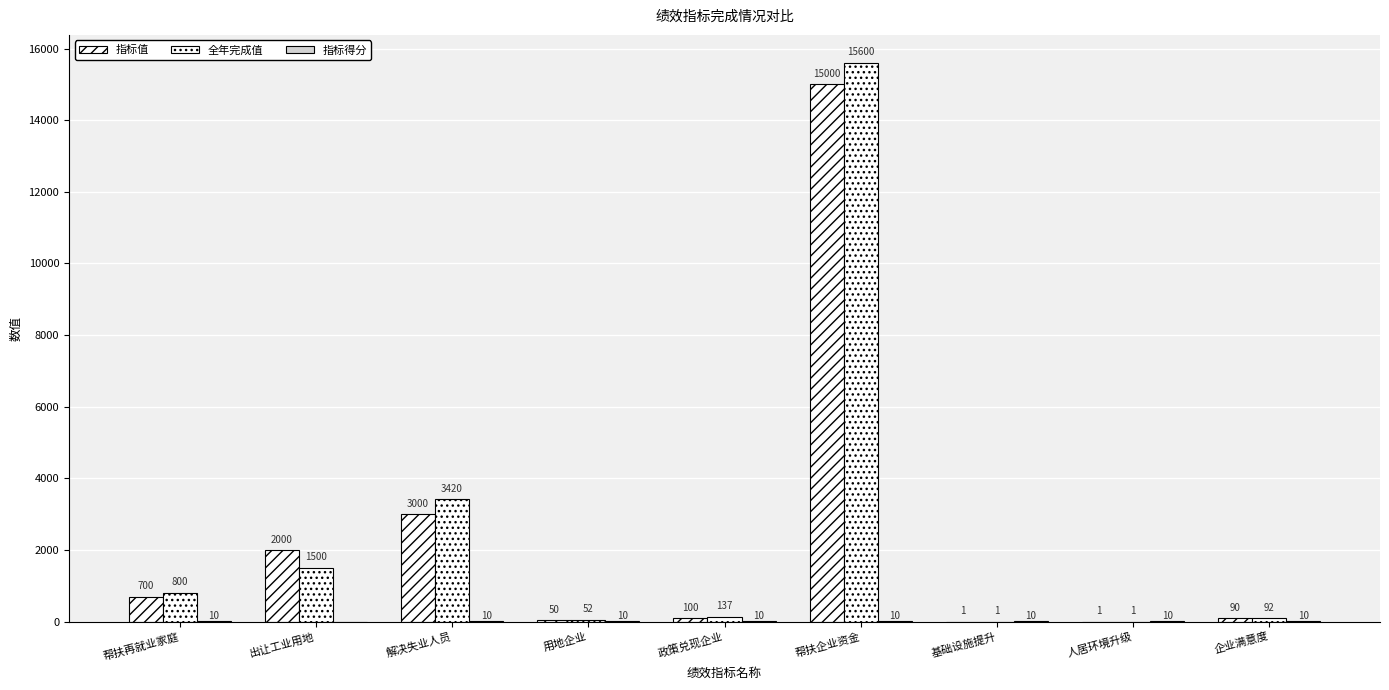

Count the number of categories in the chart.

9